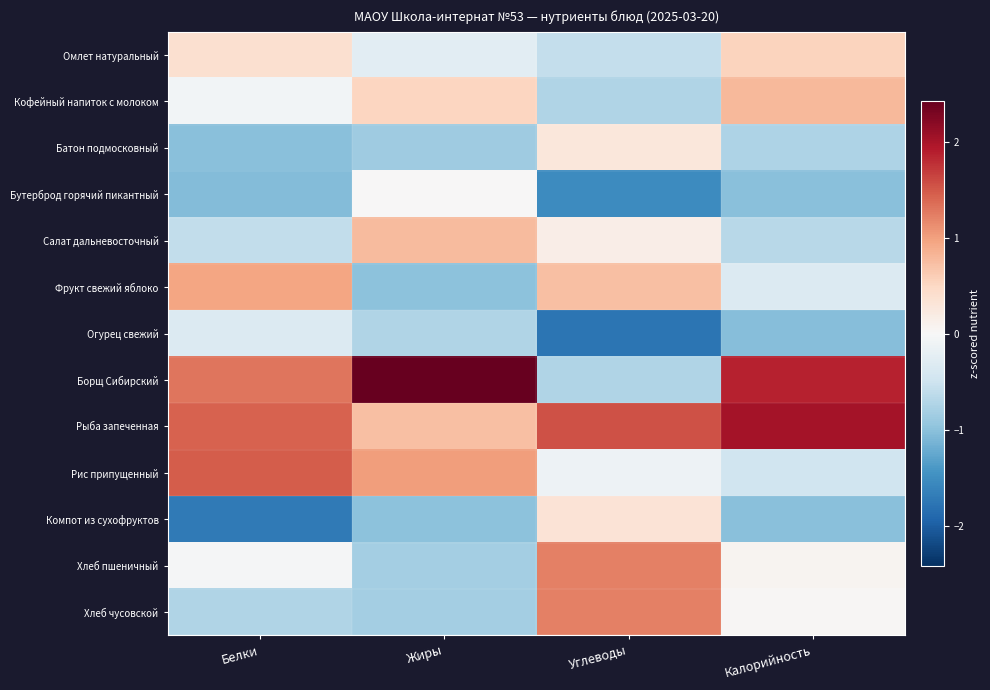

Reading right to left, what are all the values shown in this chart?

Омлет натуральный: Калорийность=0.5	Углеводы=-0.6	Жиры=-0.3	Белки=0.4
Кофейный напиток с молоком: Калорийность=0.8	Углеводы=-0.7	Жиры=0.5	Белки=-0.1
Батон подмосковный: Калорийность=-0.8	Углеводы=0.3	Жиры=-0.9	Белки=-1.0
Бутерброд горячий пикантный: Калорийность=-1.0	Углеводы=-1.5	Жиры=0.0	Белки=-1.0
Салат дальневосточный: Калорийность=-0.7	Углеводы=0.2	Жиры=0.8	Белки=-0.6
Фрукт свежий яблоко: Калорийность=-0.3	Углеводы=0.7	Жиры=-1.0	Белки=1.0
Огурец свежий: Калорийность=-1.0	Углеводы=-1.8	Жиры=-0.7	Белки=-0.3
Борщ Сибирский: Калорийность=1.9	Углеводы=-0.7	Жиры=2.4	Белки=1.3
Рыба запеченная: Калорийность=2.0	Углеводы=1.5	Жиры=0.7	Белки=1.4
Рис припущенный: Калорийность=-0.5	Углеводы=-0.1	Жиры=1.0	Белки=1.5
Компот из сухофруктов: Калорийность=-1.0	Углеводы=0.3	Жиры=-1.0	Белки=-1.7
Хлеб пшеничный: Калорийность=0.1	Углеводы=1.2	Жиры=-0.8	Белки=-0.0
Хлеб чусовской: Калорийность=0.0	Углеводы=1.2	Жиры=-0.8	Белки=-0.7